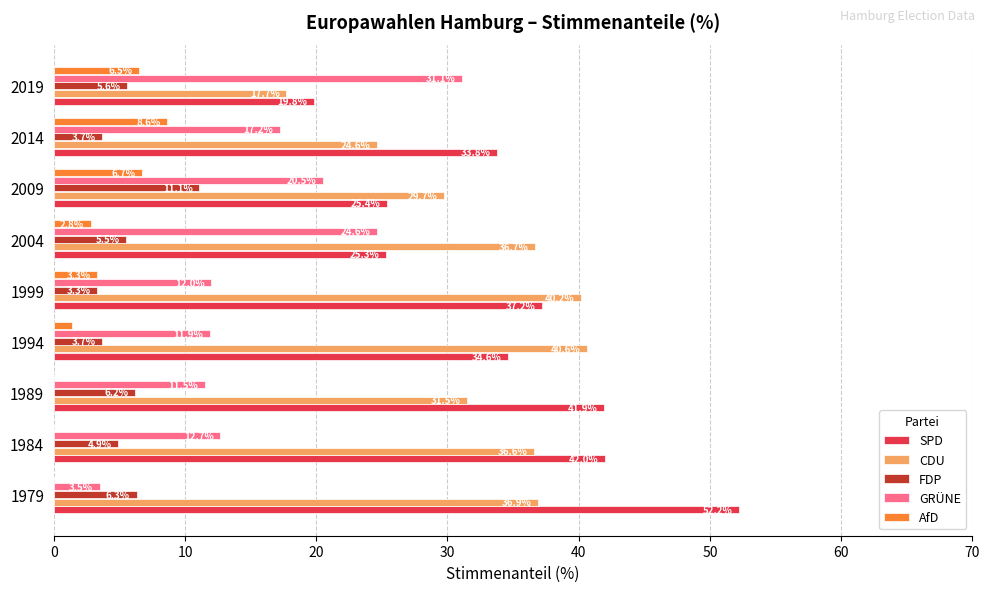

Is the value of GRÜNE at 2004 greater than the value of CDU at 1989?

No